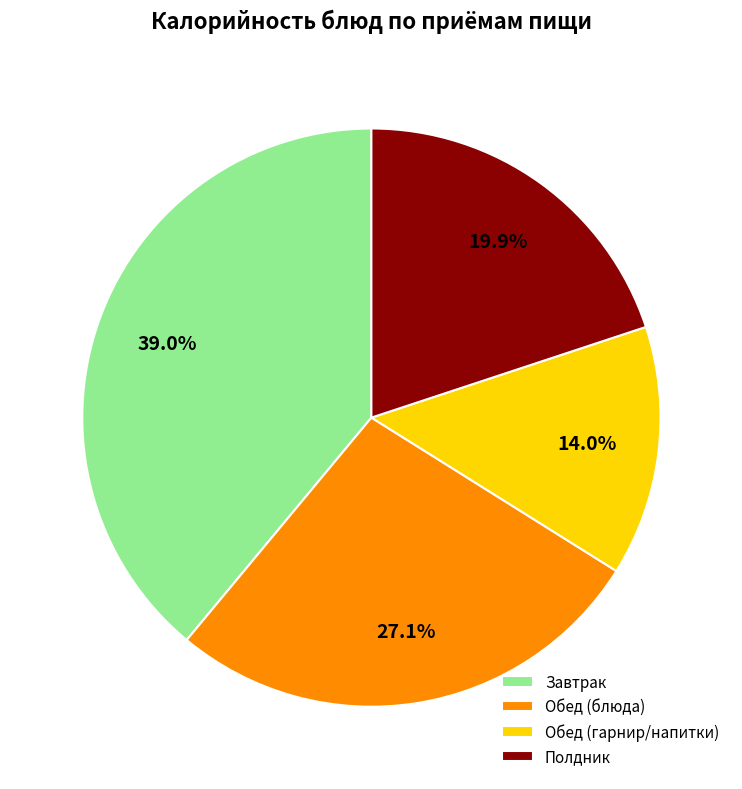

Which slice is the largest?

Завтрак